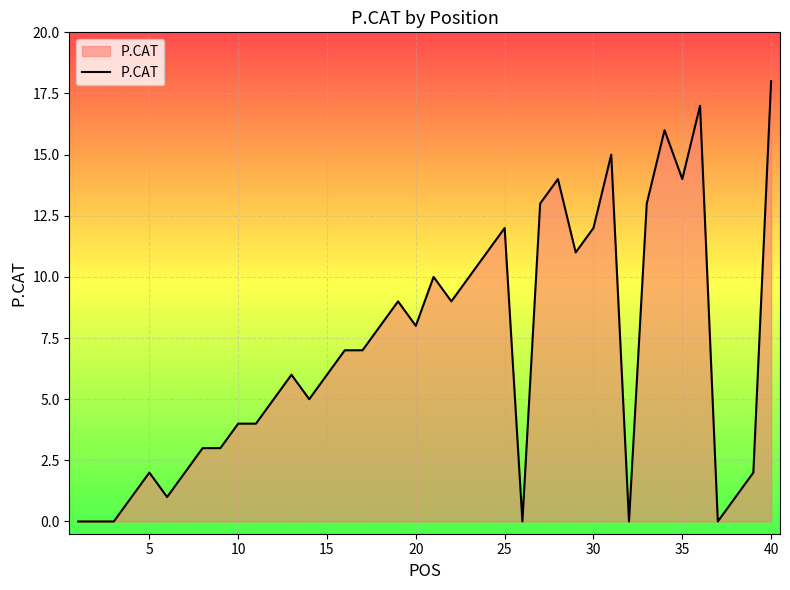

What is the maximum value shown in the chart?

18